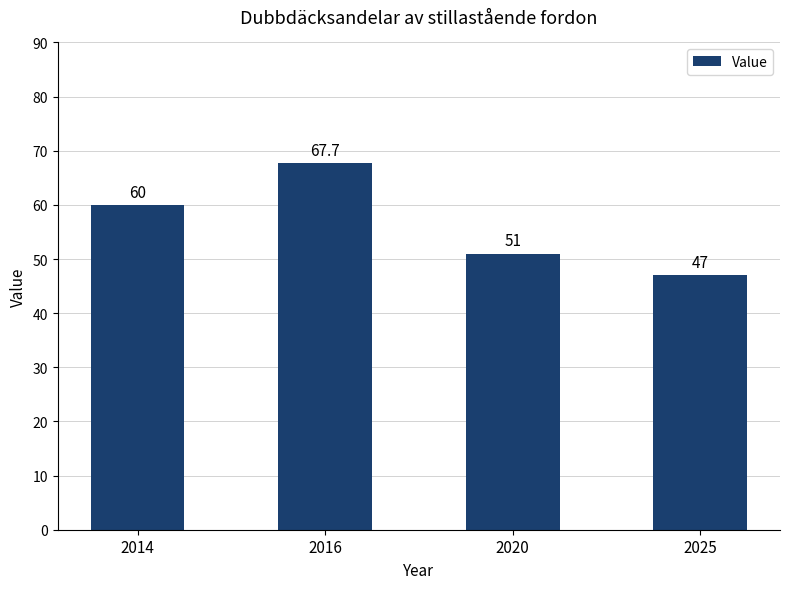

Reading left to right, what are all the values shown in this chart?

2014=60.0	2016=67.7	2020=51.0	2025=47.0